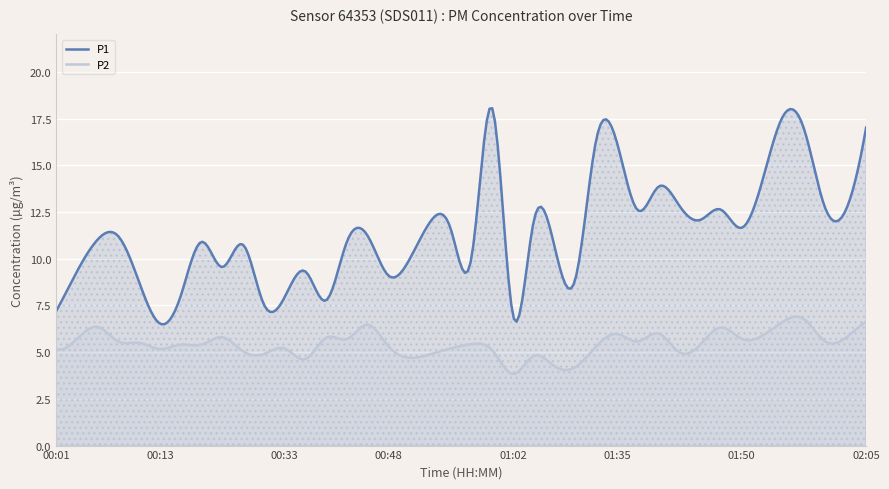

True or false: P1 and P2 cross at least once.

False